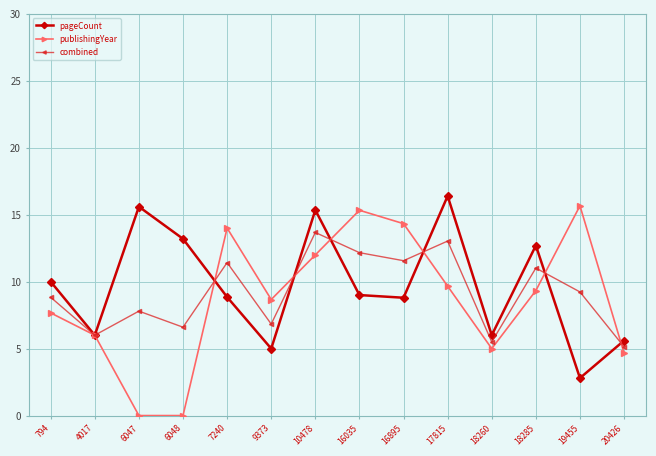

At which category does publishingYear reach its first local peak?

7240